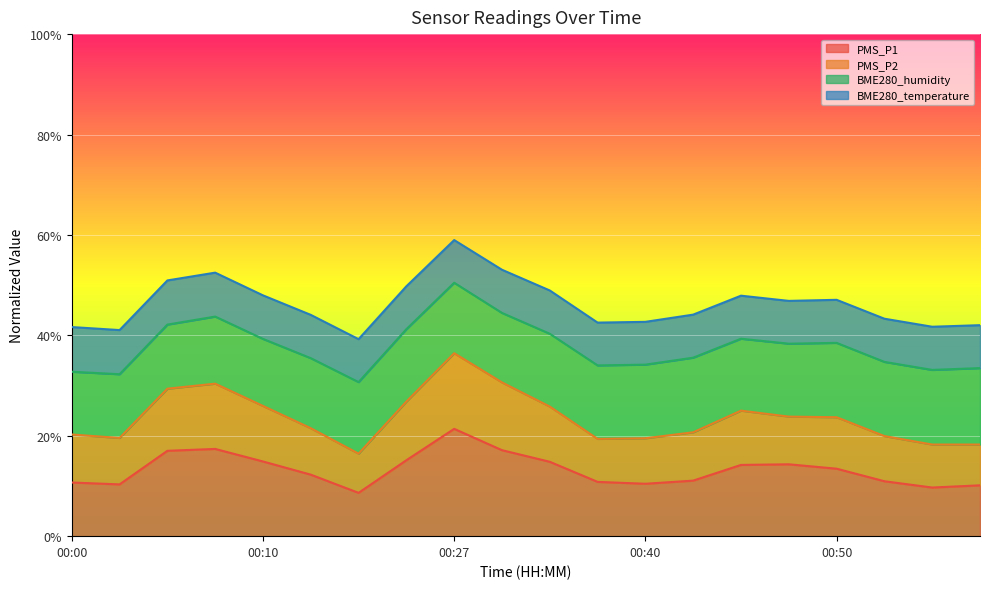

What are all the series names shown in the legend?

PMS_P1, PMS_P2, BME280_humidity, BME280_temperature